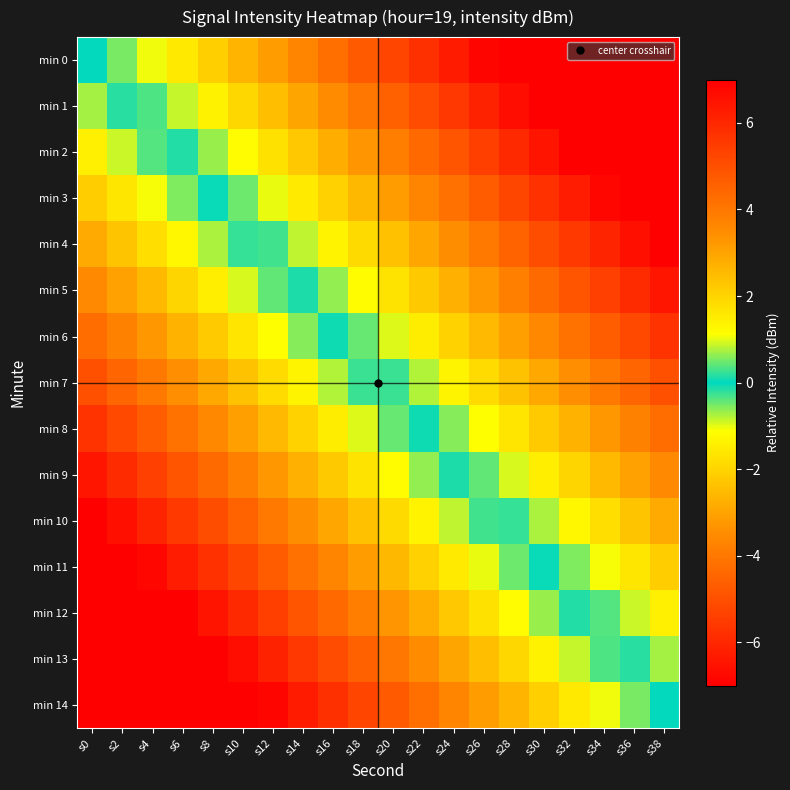

Which has a higher value, s18 or s16?

s18